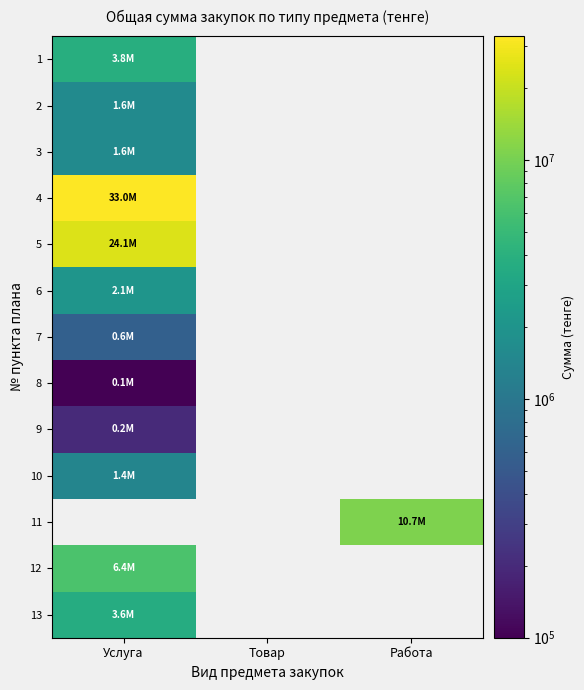

Rank the categories by 2 value from highest to lowest.

Услуга, Товар, Работа